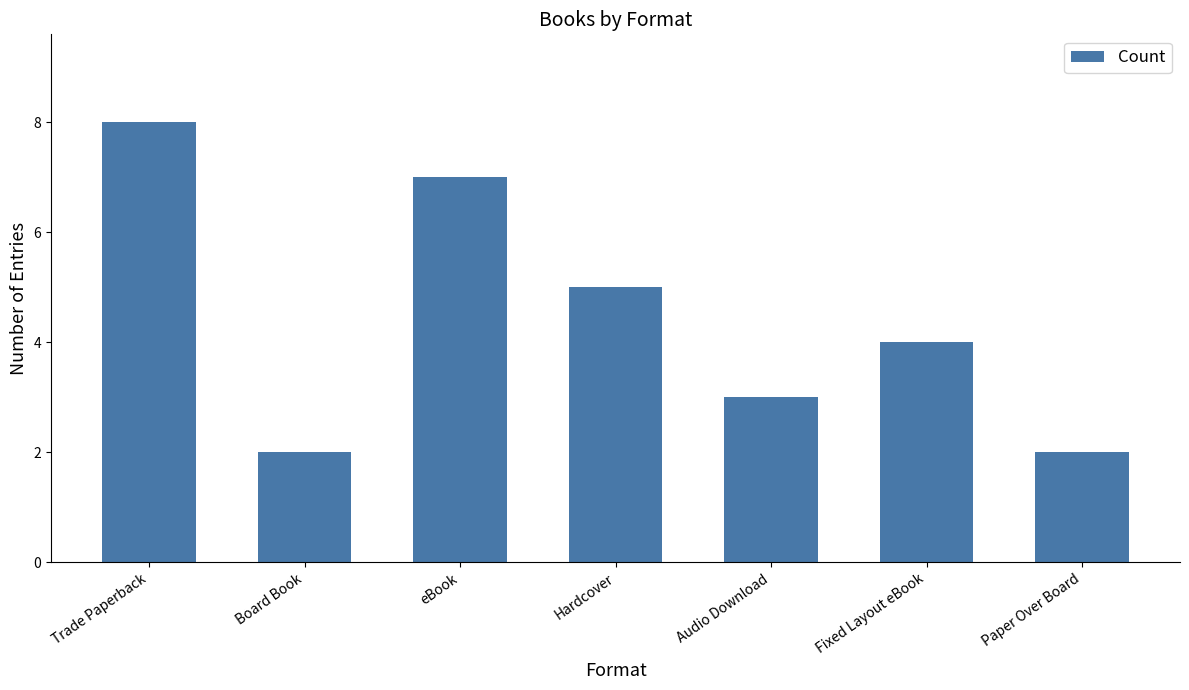

What position from the right is Audio Download?

3